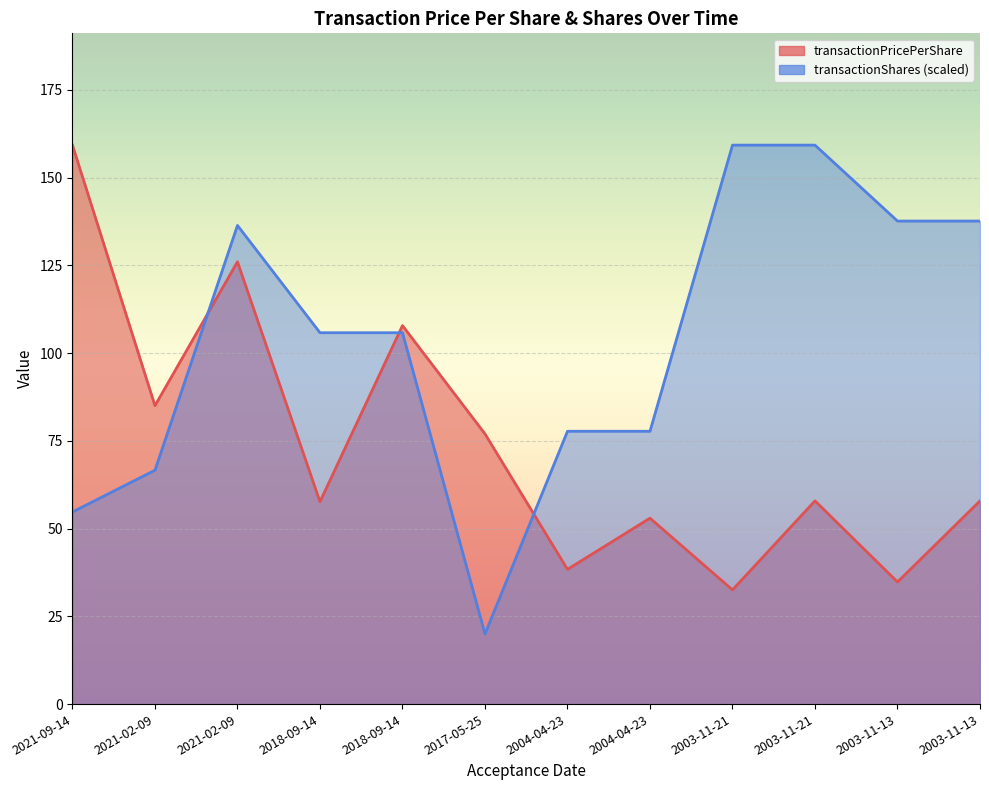

What is the average value of the transactionShares series?

103.2